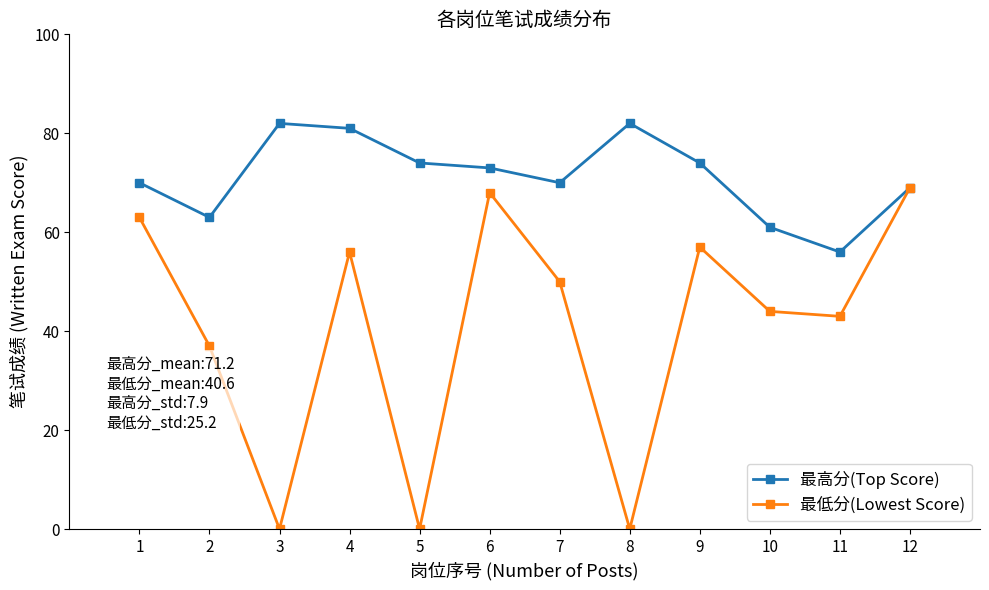

At 1, list the series in order from largest to smallest.

最高分(Top Score), 最低分(Lowest Score)